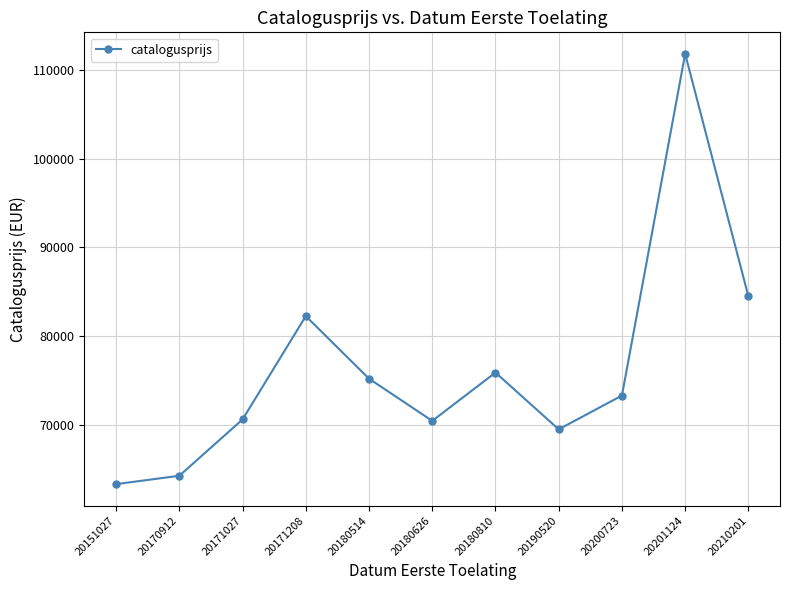

True or false: there are more than 1 points higher than both neighbors.

True